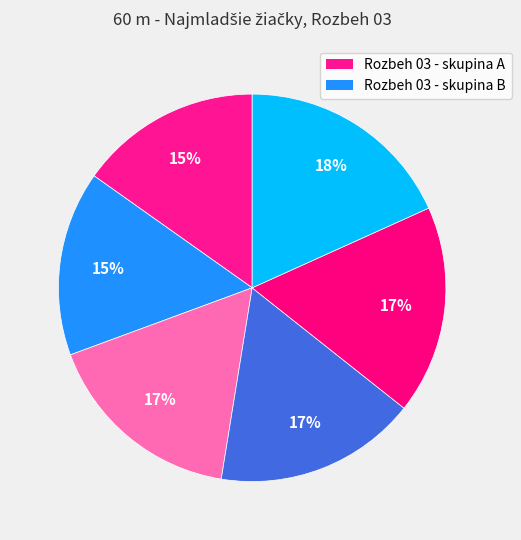

How many segments does this pie chart have?

6